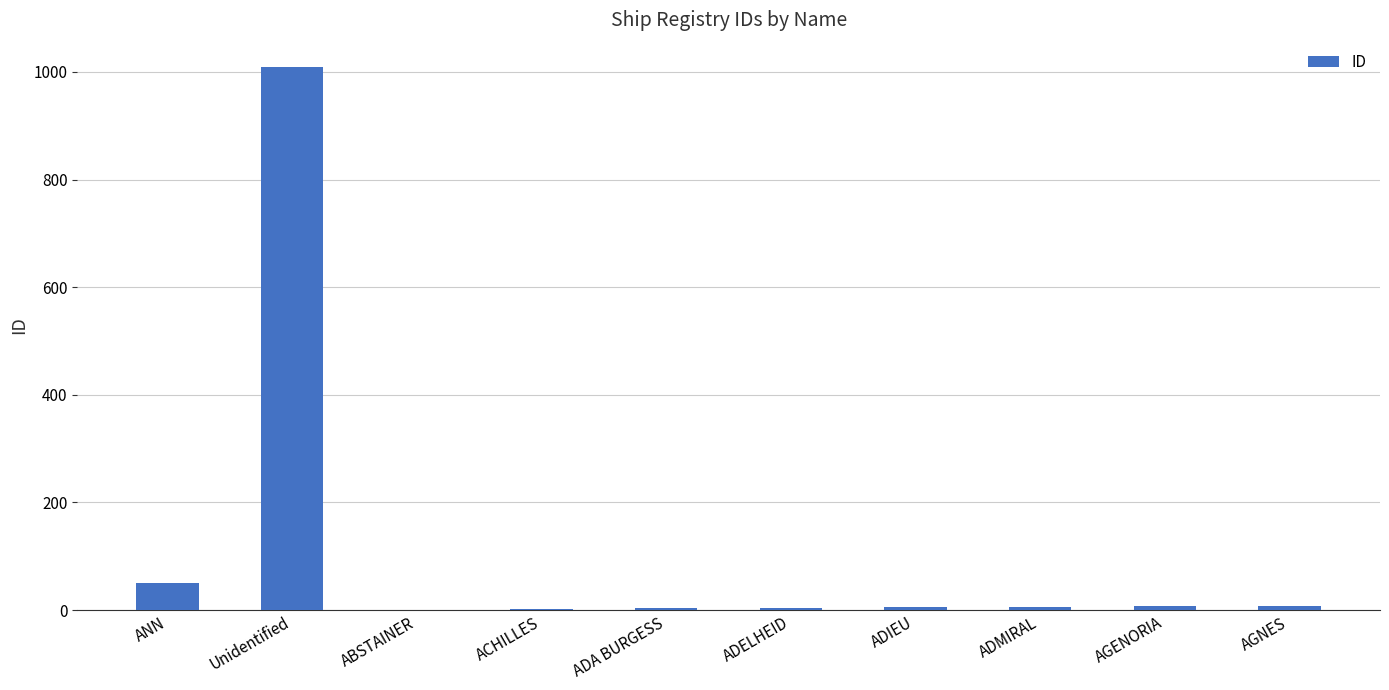

What is the greatest value displayed?

1009